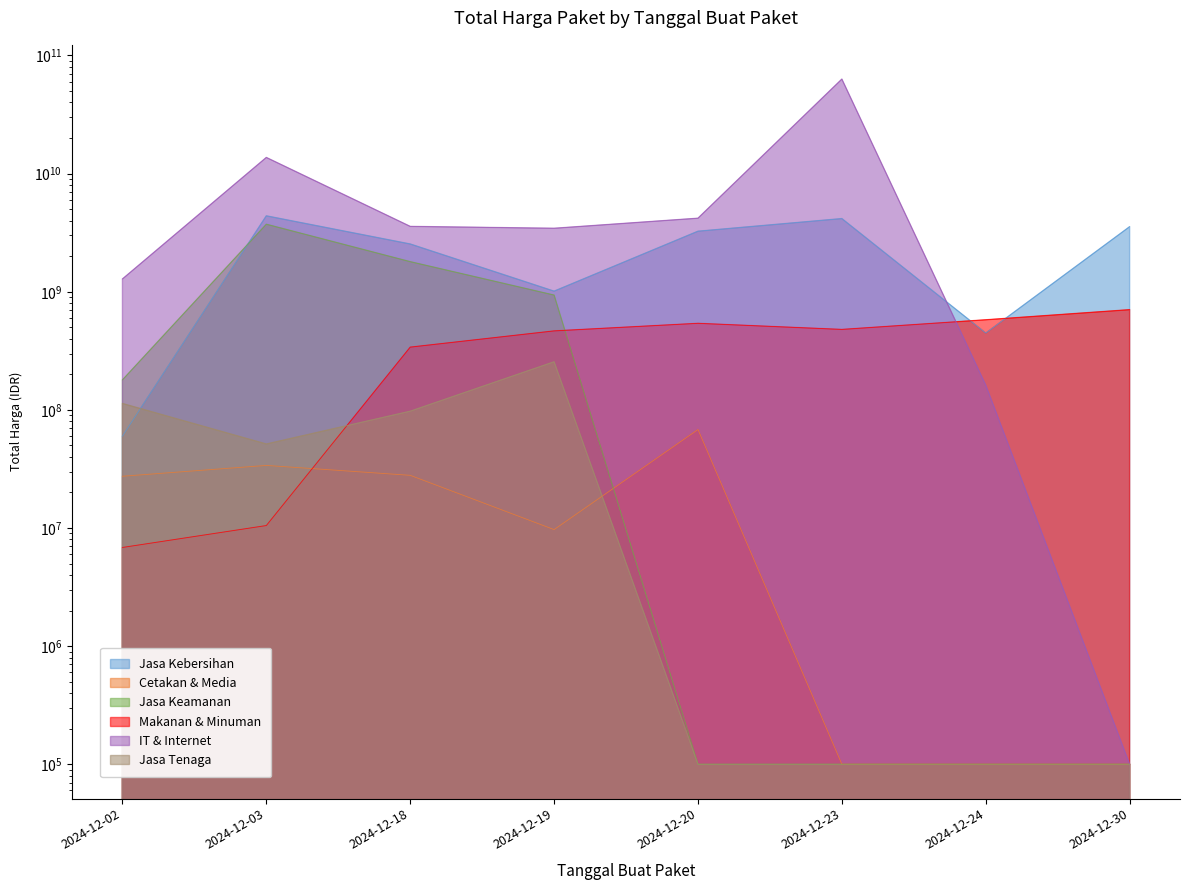

What is the maximum value shown in the chart?

63124981637.3